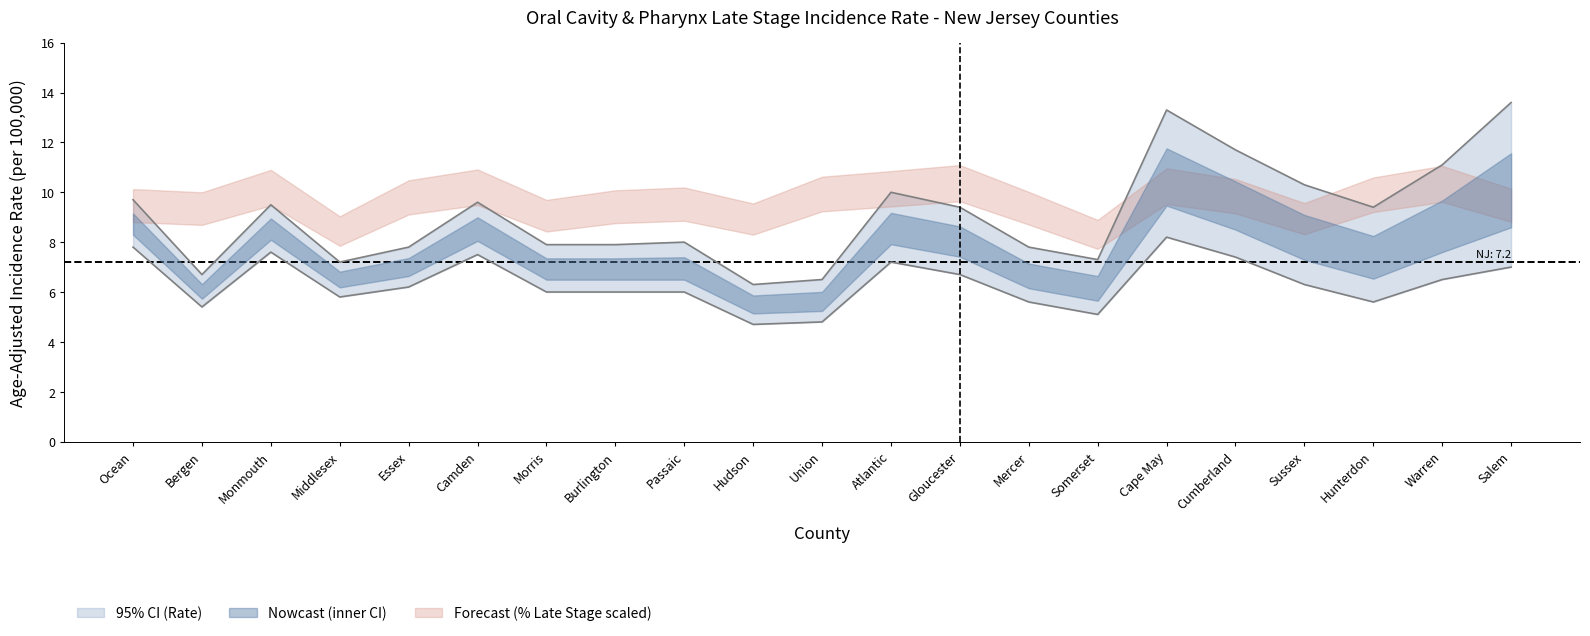

Does the chart have visible grid lines?

No